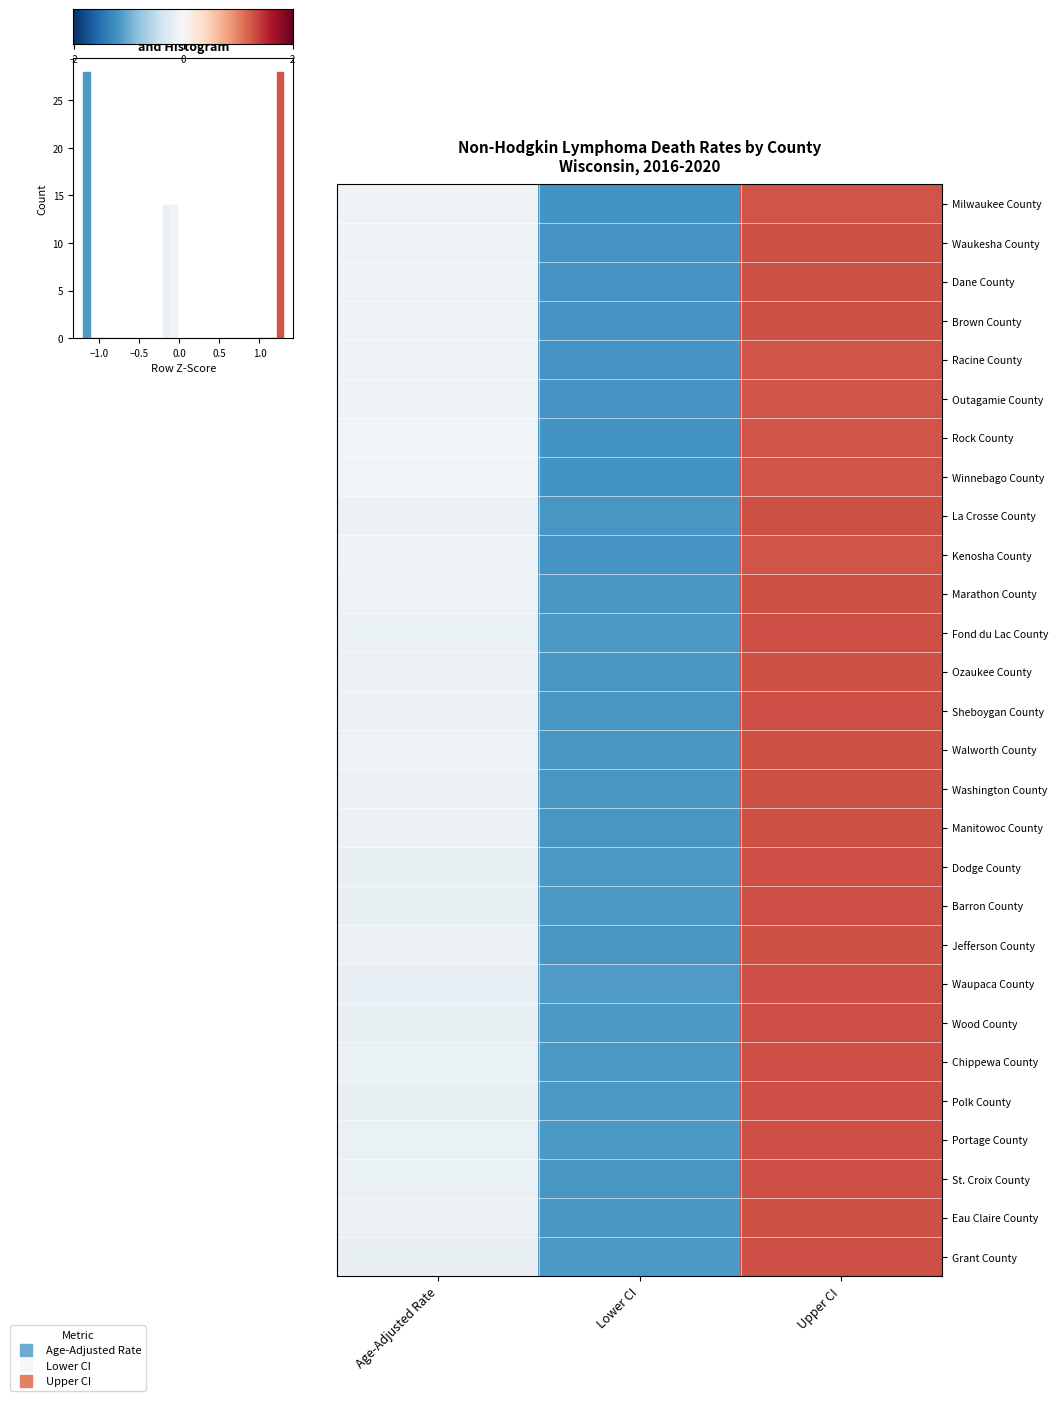

At which category is the sum across all series the highest?

Upper CI